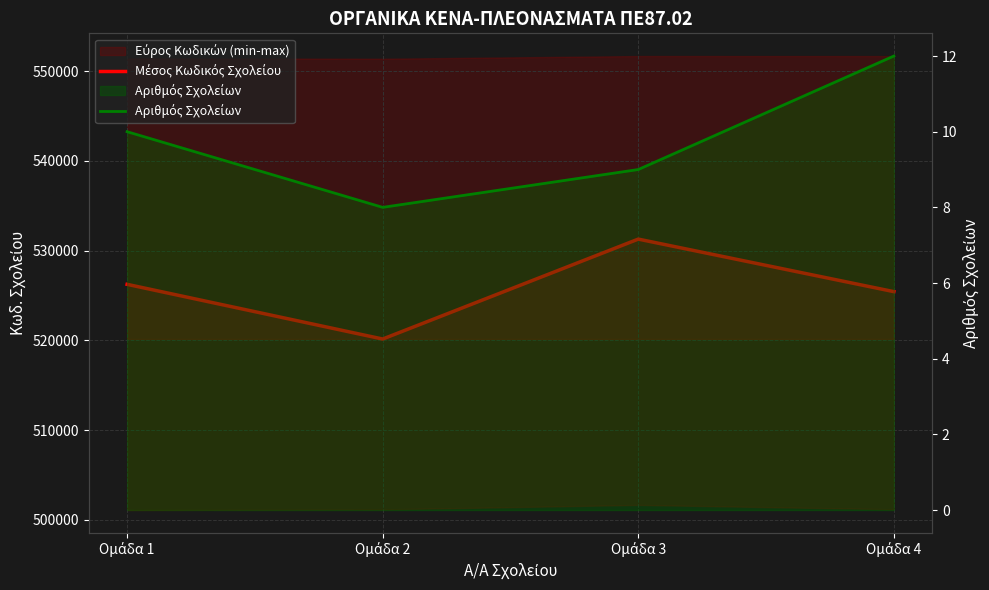

True or false: Αριθμός Σχολείων and Μέσος Κωδικός Σχολείου intersect in this chart.

False